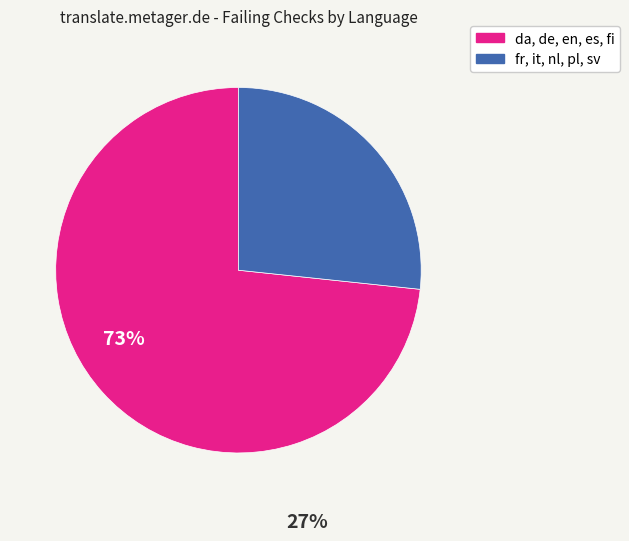

Is there a majority slice in this chart?

Yes